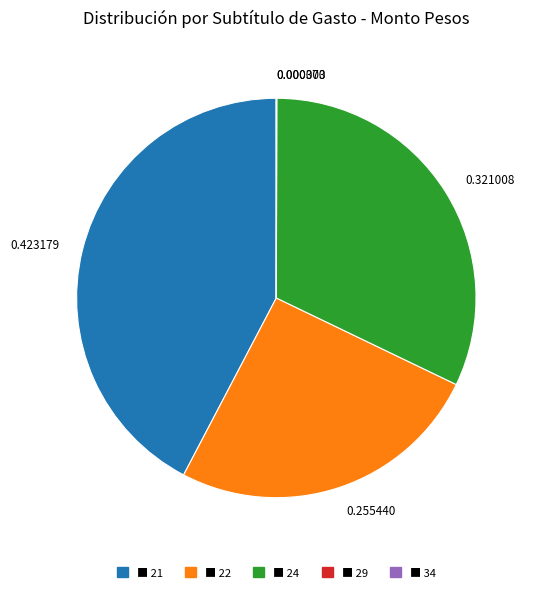

Is the sum of 0.423179 and 0.321008 greater than half?

Yes